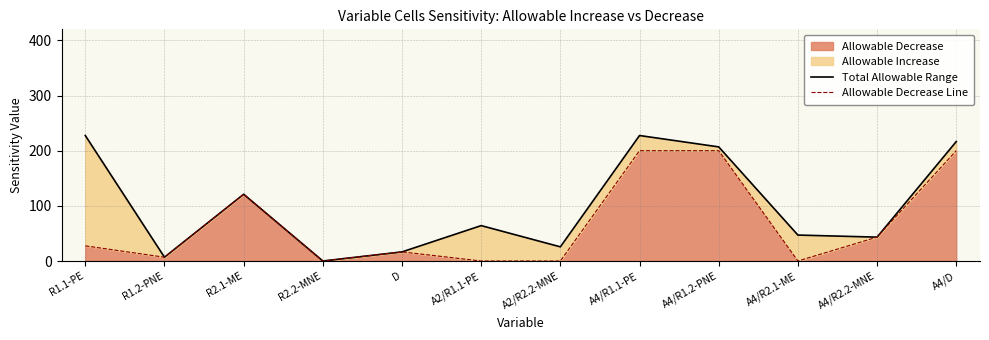

Reading right to left, transcribe all the data shown in this chart.

Total Allowable Range: 216.5	43.3	47.0	206.9	227.5	25.7	64.2	16.5	0.0	121.0	6.9	227.5
Allowable Decrease Line: 200.0	43.3	0.0	200.0	200.0	0.0	0.0	16.5	0.0	121.0	6.9	27.5